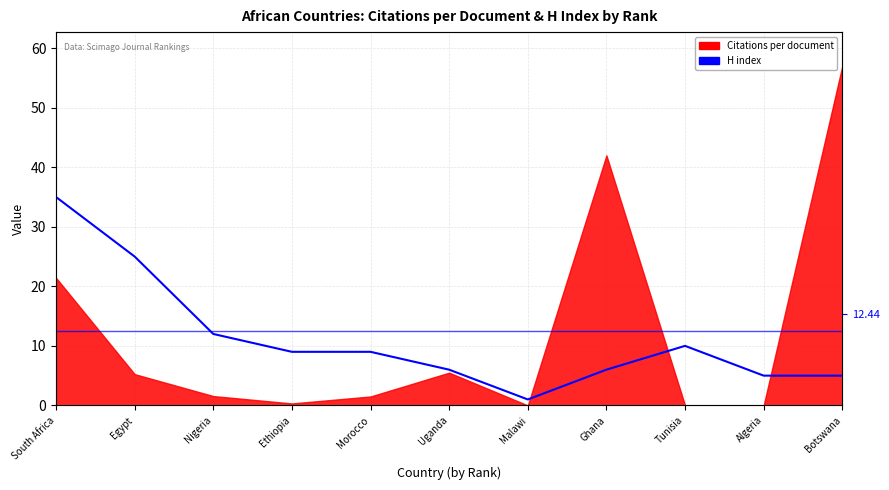

What is the sum of all values?

123